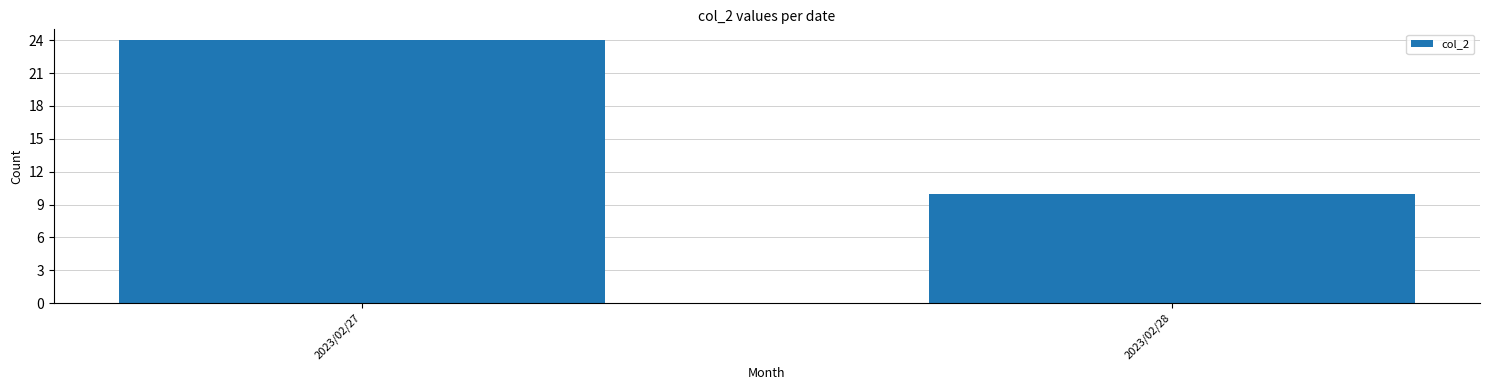

What is the value of the 1st bar from the left?

24